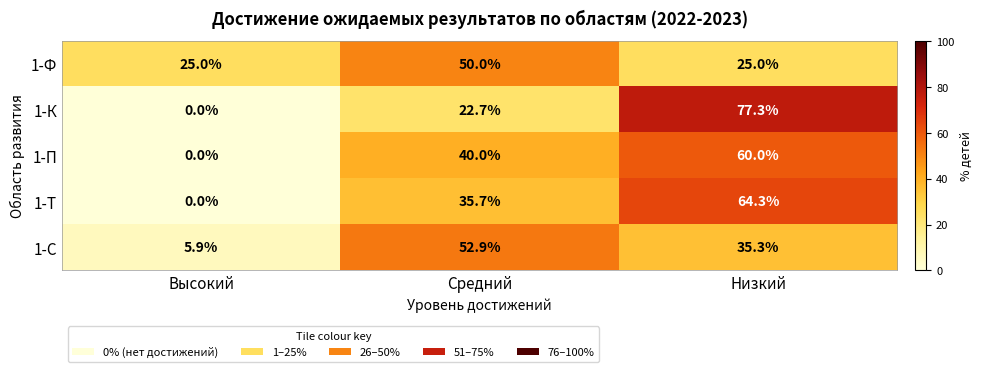

Rank the series at Низкий from highest to lowest value.

1-К, 1-Т, 1-П, 1-С, 1-Ф